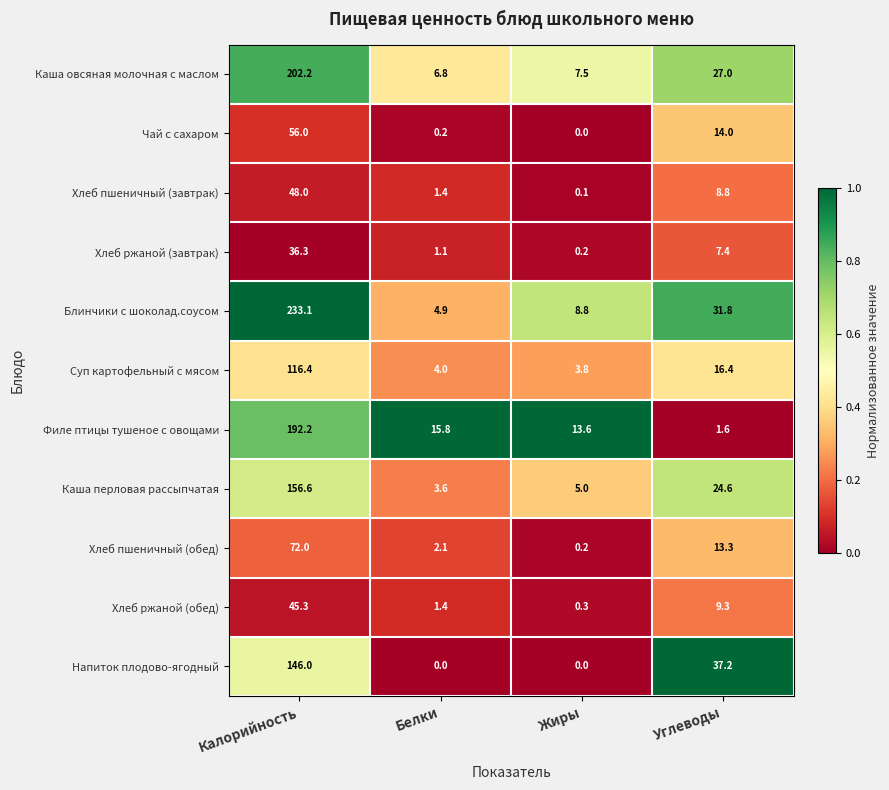

What is the highest value of the Филе птицы тушеное с овощами series?

192.2